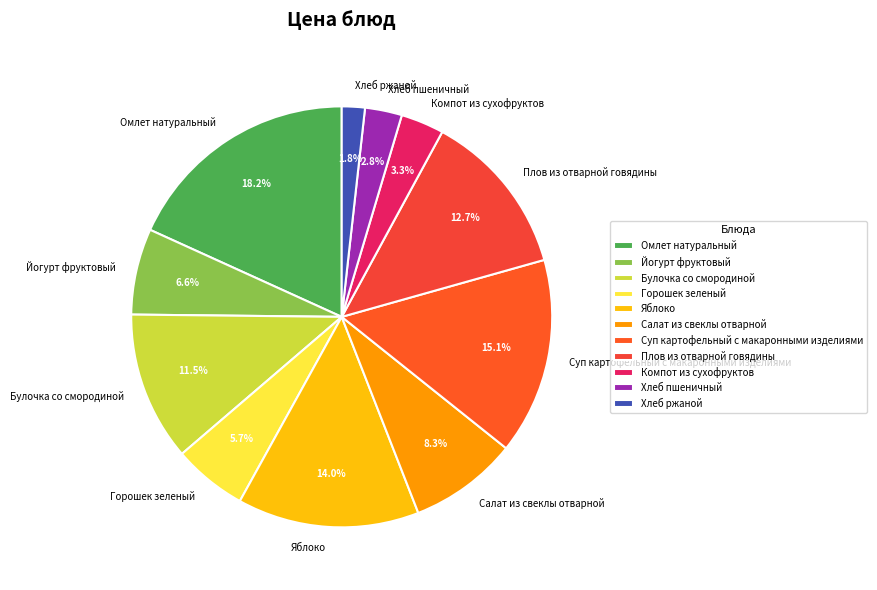

Is the sum of Суп картофельный с макаронными изделиями and Хлеб ржаной greater than half?

No